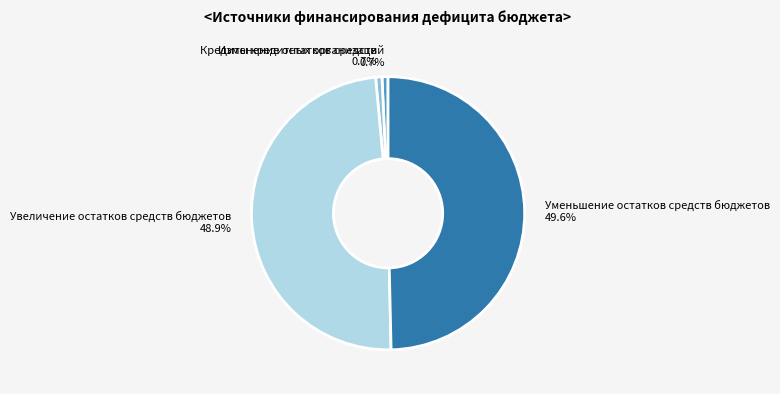

Approximately how many times larger is the value at Уменьшение остатков средств бюджетов compared to Изменение остатков средств?

66.9